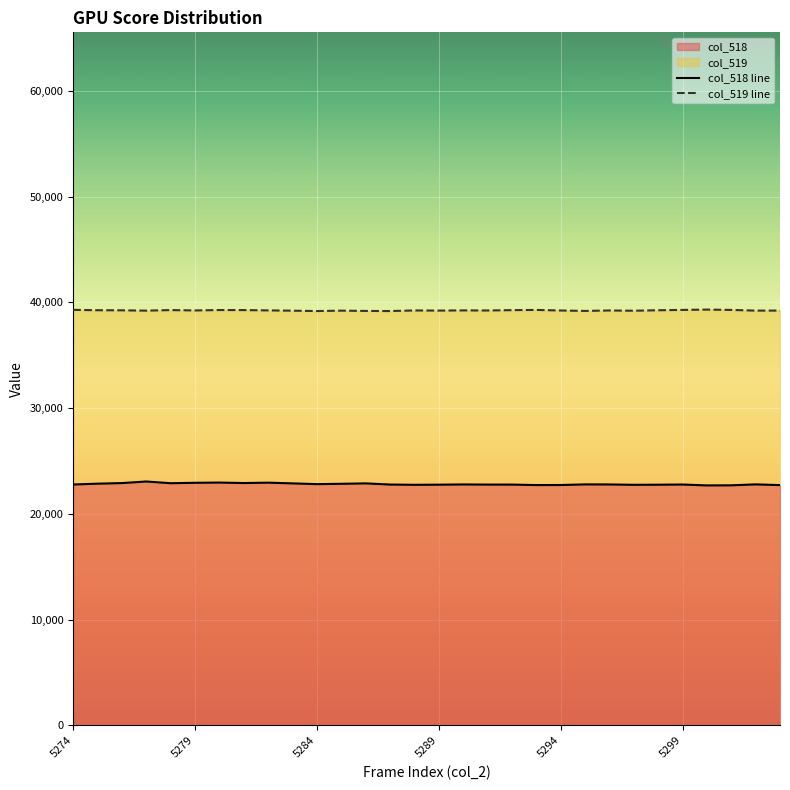

Reading left to right, transcribe all the data shown in this chart.

col_518 line: 22784	22864	22920	23070	22907	22947	22968	22923	22959	22892	22820	22851	22892	22781	22756	22769	22790	22777	22776	22733	22737	22795	22790	22756	22766	22783	22699	22708	22796	22728
col_519 line: 39297	39262	39254	39222	39275	39241	39279	39275	39246	39220	39184	39222	39195	39184	39240	39228	39245	39237	39270	39289	39237	39196	39238	39215	39260	39291	39322	39291	39225	39228